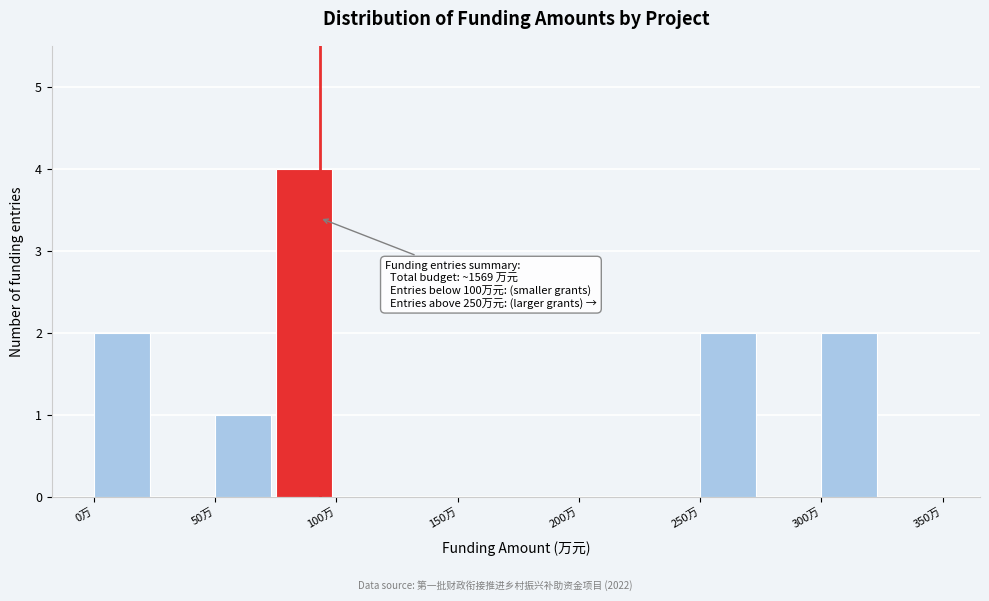

Over which range of the x-axis is the bar tallest?

75 to 100